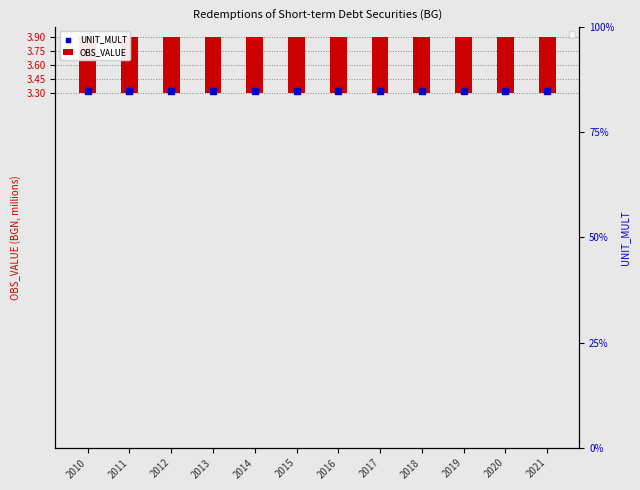

Which series has the widest spread of Y values?

OBS_VALUE